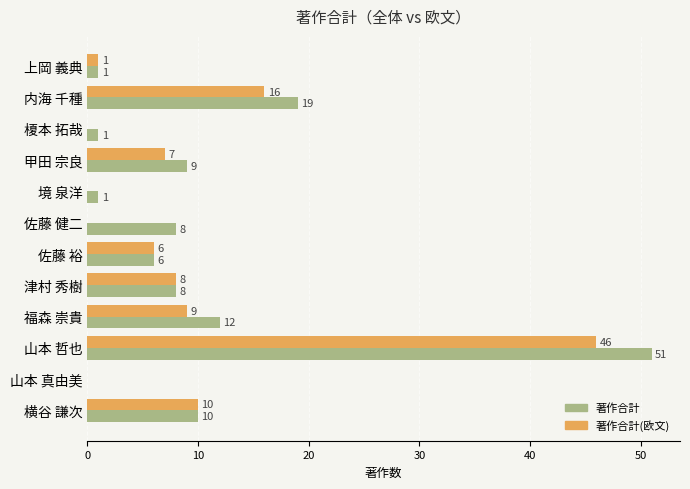

What is the maximum value shown in the chart?

51